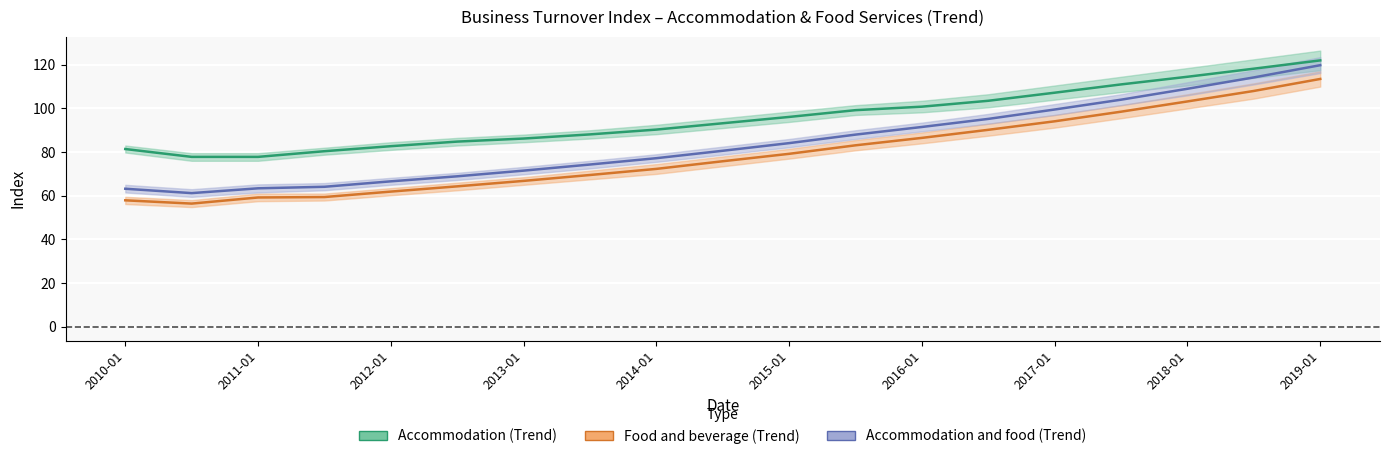

What is the label of the 10th point from the right?

2014-07